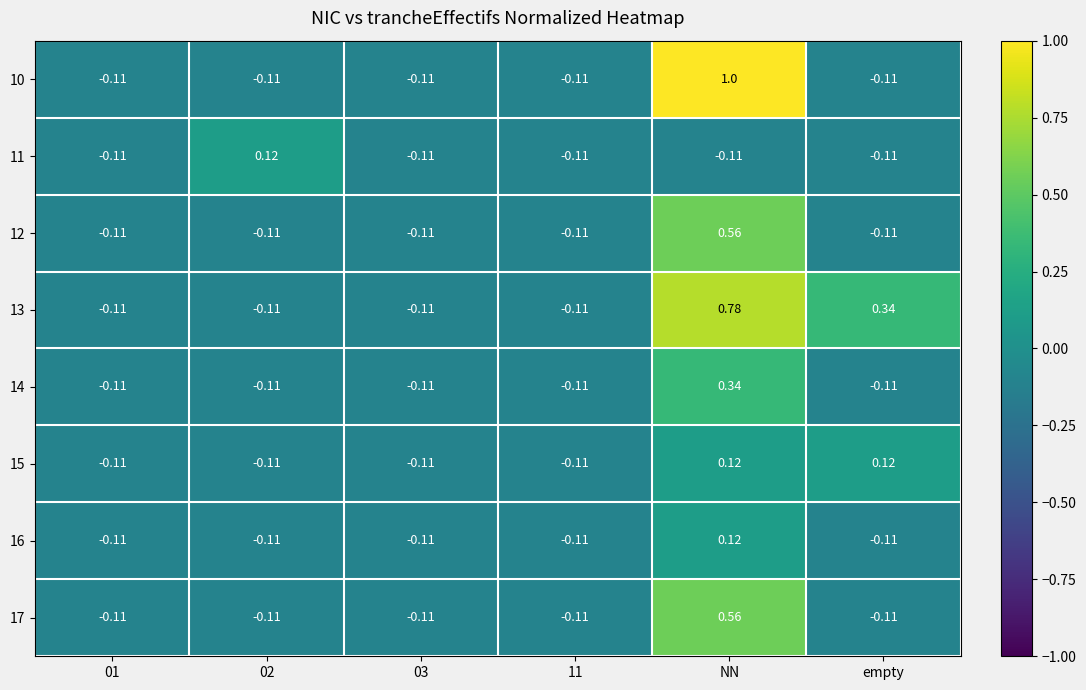

How many values in the 17 series are below 0?

5